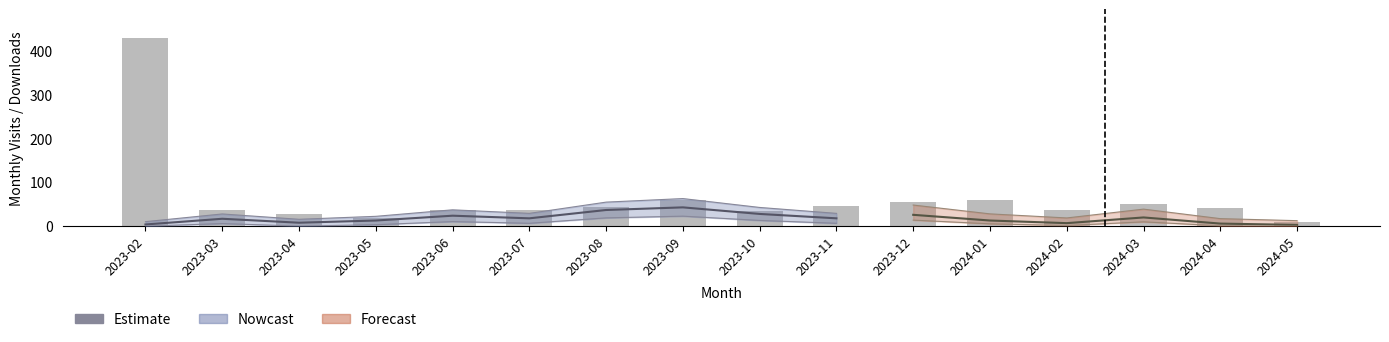

What is the sum of all values?

1018